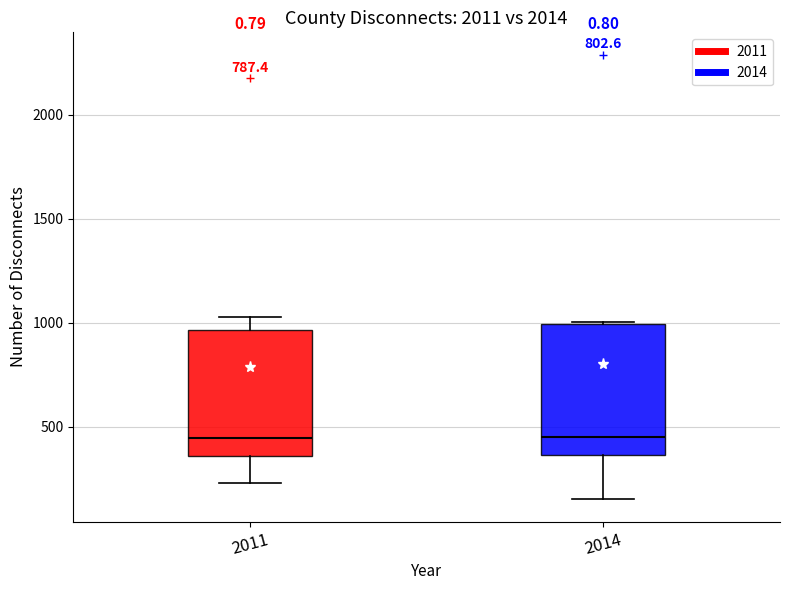

Where is the upper edge of the box at x = 2011 on the y-axis? The values are not printed on the chart, so give them approximately, as read against the axis.

950